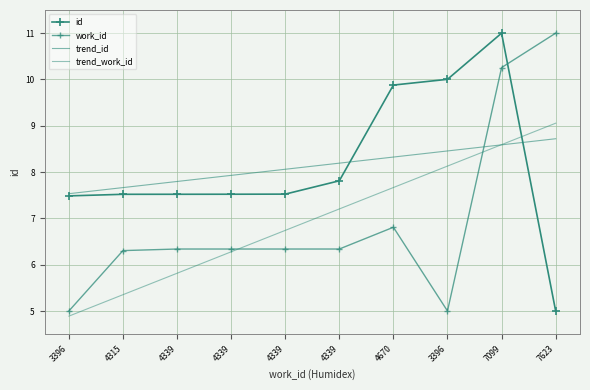

The work_id series shows 6.3 at 4339. True or false?

True